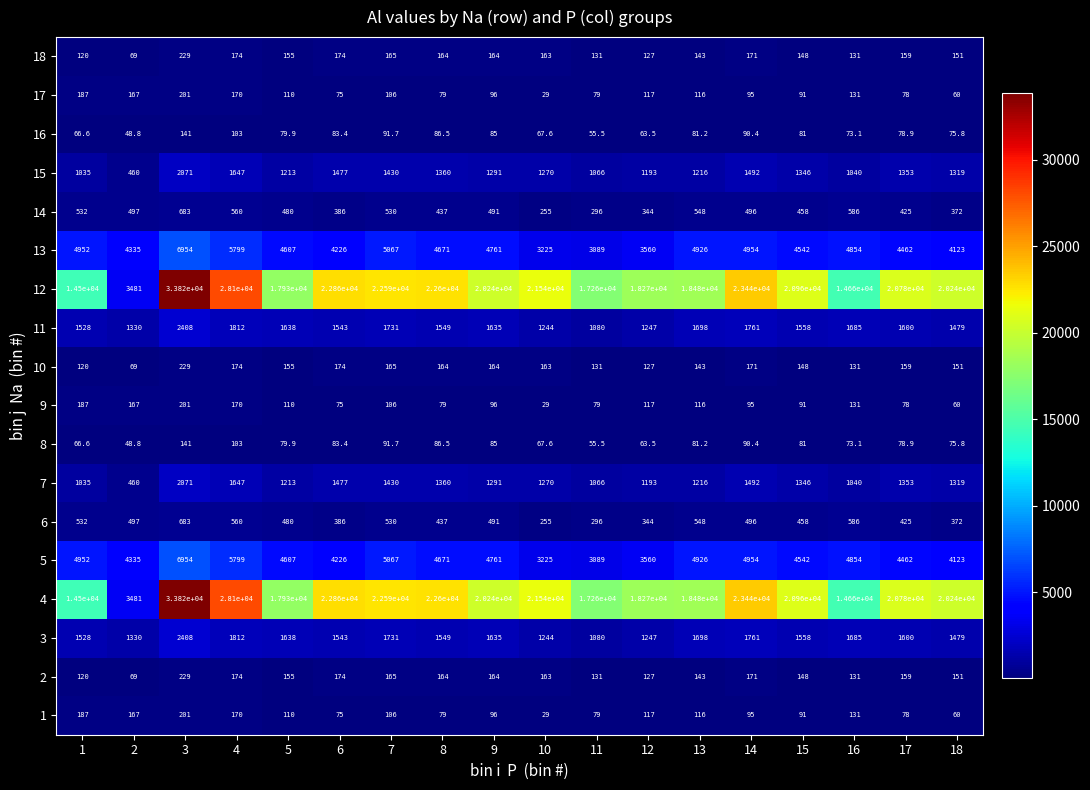

What is the difference between the highest and lowest values at 4?

27997.0